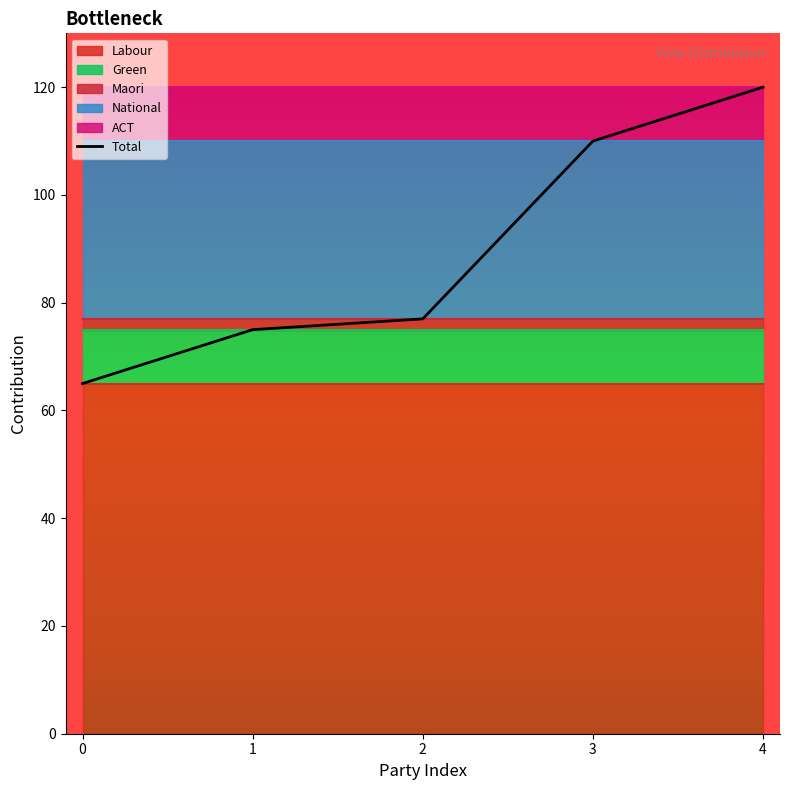

What is the ratio of the value at 3 to the value at 4?

0.9